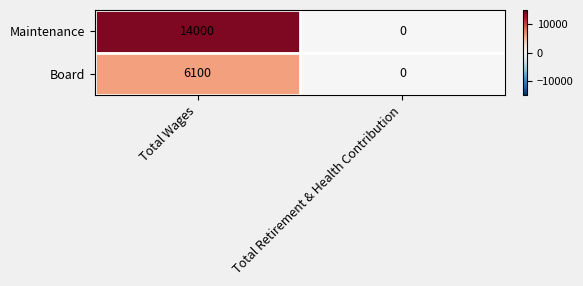

The Maintenance series shows 14000 at Total Wages. True or false?

True